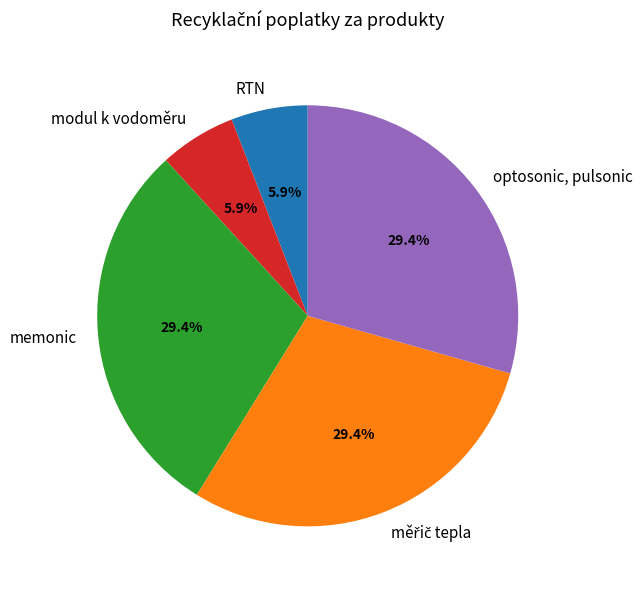

The optosonic, pulsonic slice represents 29% of the pie. True or false?

True